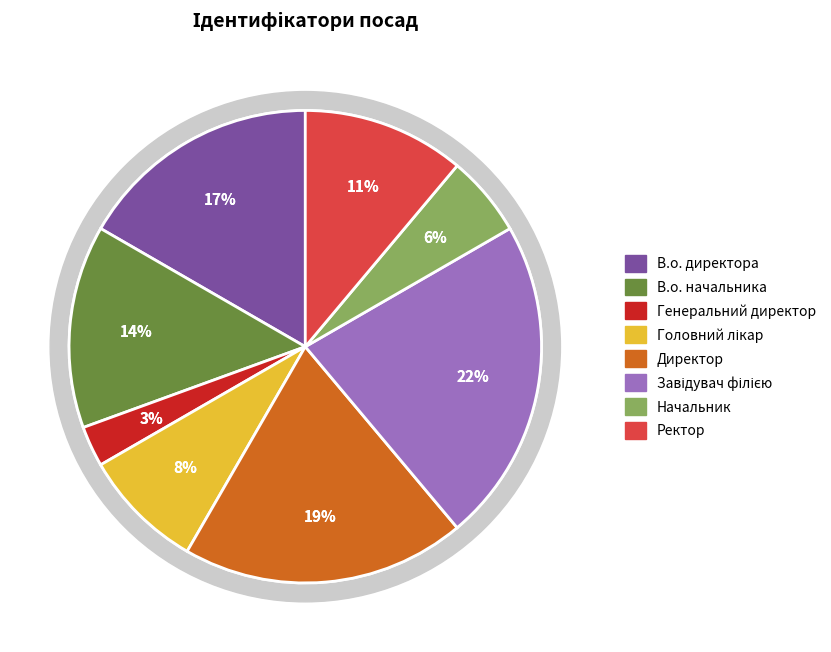

How many segments does this pie chart have?

8